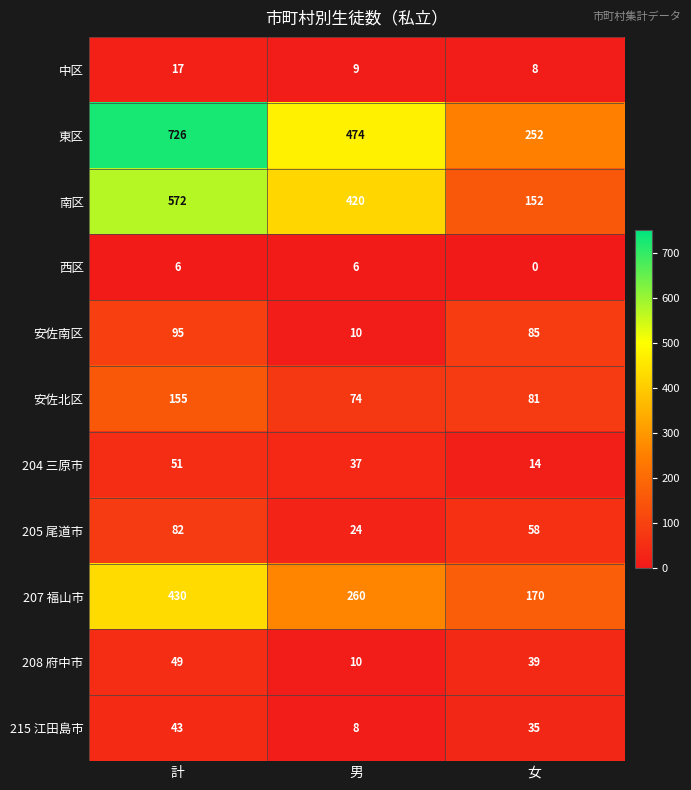

Which series has the largest range (max minus min)?

東区